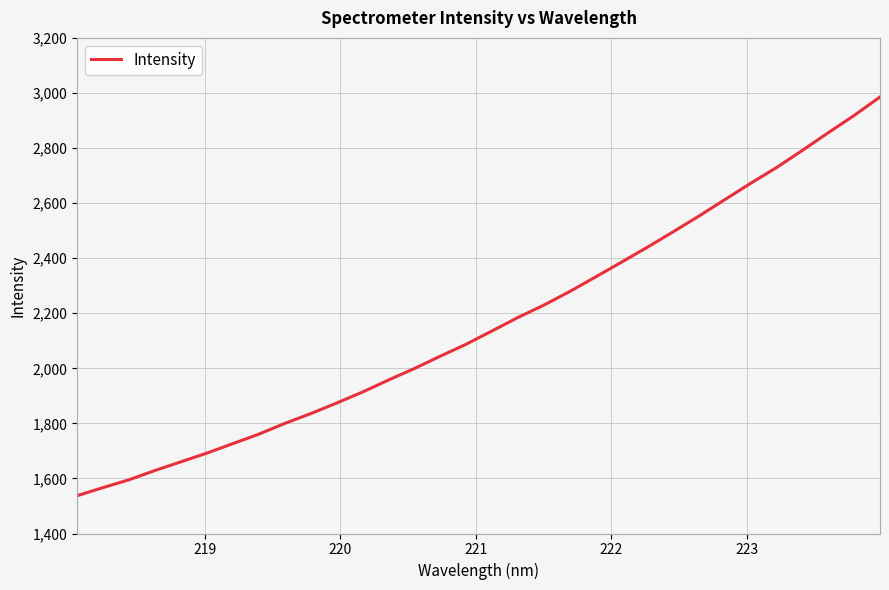

Reading right to left, list all the values displayed in this chart.

2985.4	2918.2	2855.6	2791.5	2729.1	2671.9	2612.4	2552.8	2495.3	2439.3	2385.0	2331.2	2278.3	2229.0	2184.0	2135.2	2086.9	2043.4	1998.8	1956.9	1913.4	1873.4	1835.0	1799.5	1760.6	1726.2	1691.8	1660.3	1628.8	1595.1	1566.8	1537.2